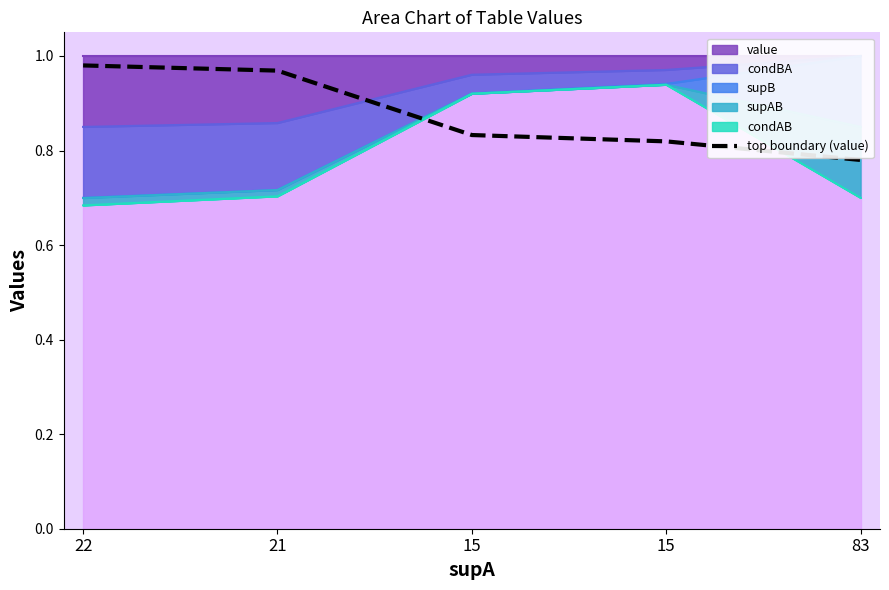

What is the sum of all values?

4.4